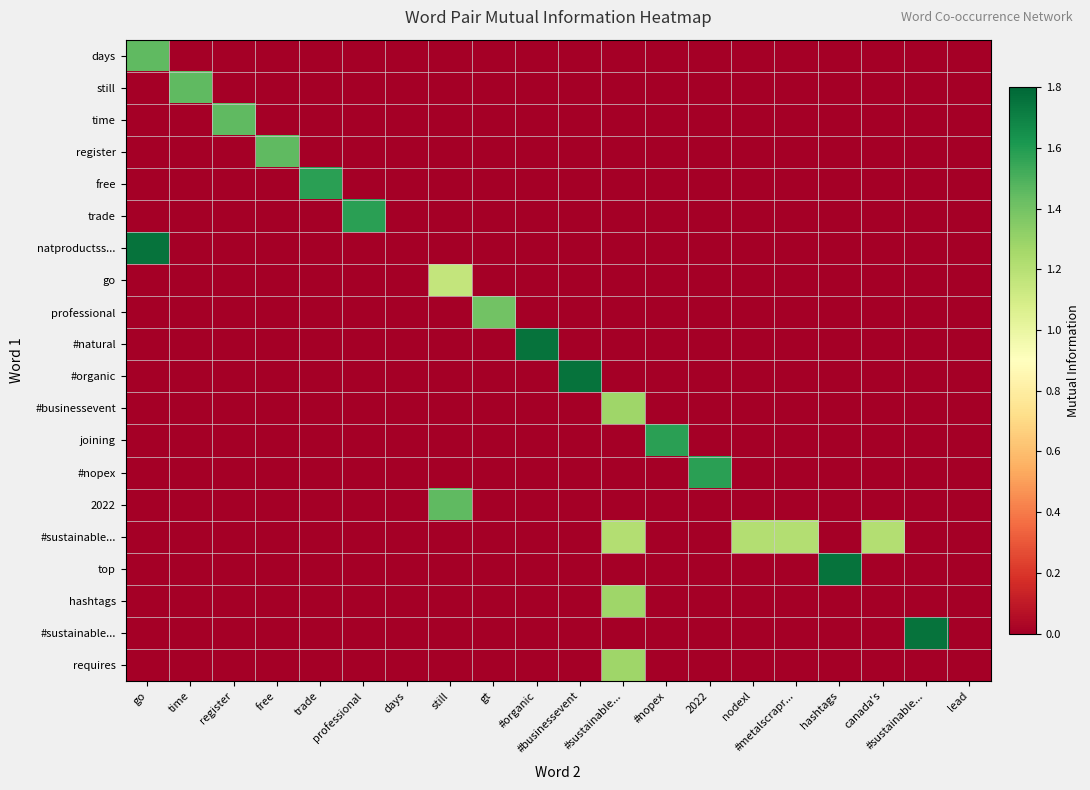

What is the total value across all series at #businessevent?

1.8